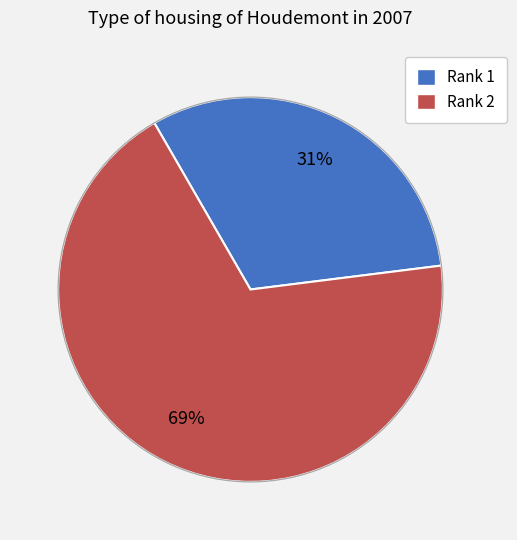

To the nearest percent, what is the average slice percentage?

50%